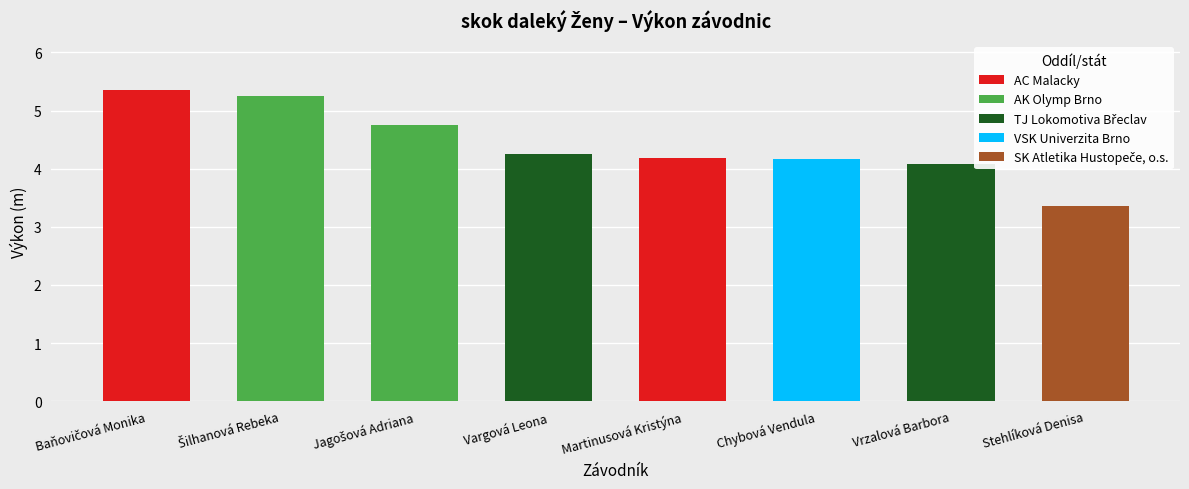

What is the ratio of the value at Vrzalová Barbora to the value at Martinusová Kristýna?

1.0